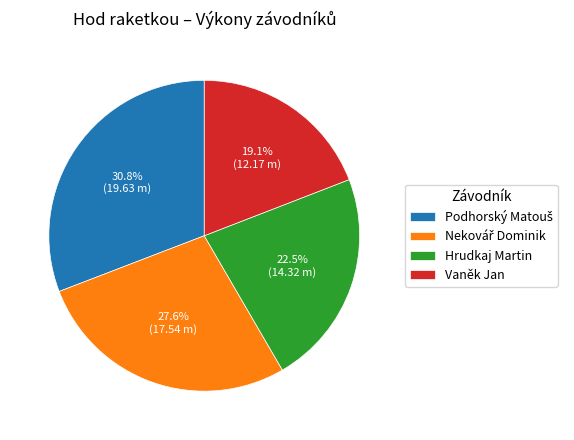

Combined, do Vaněk Jan and Hrudkaj Martin account for over 50%?

No